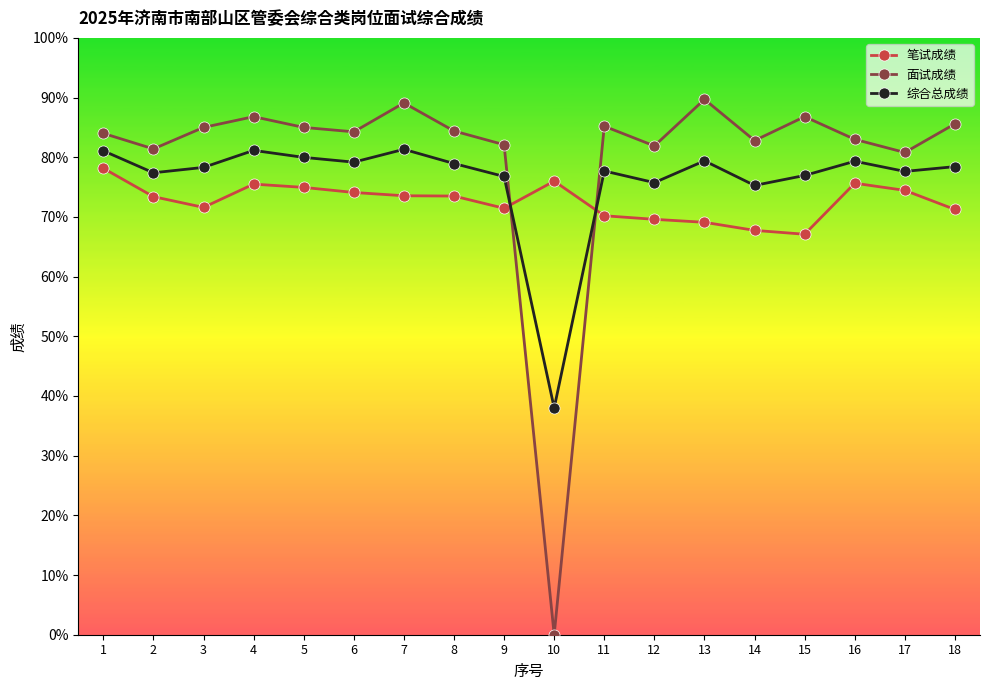

Which series ends up on top after the final intersection of 综合总成绩 and 笔试成绩?

综合总成绩